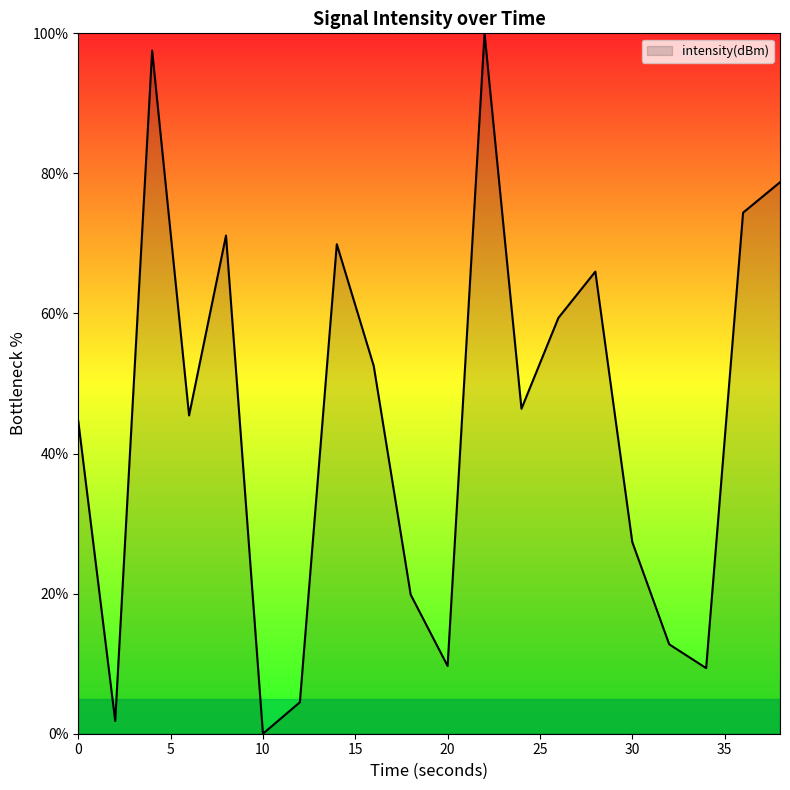

What is the greatest value displayed?

100.0